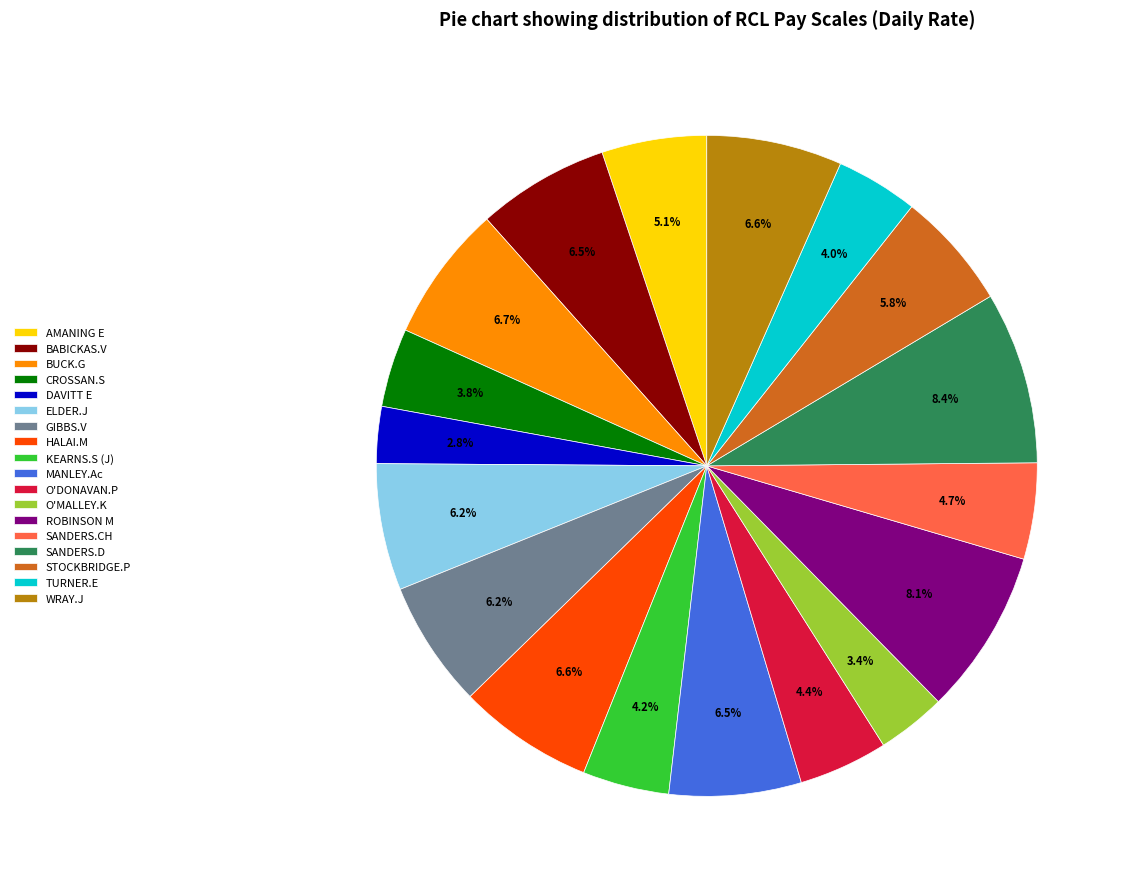

To the nearest percent, what portion does GIBBS.V represent?

6%